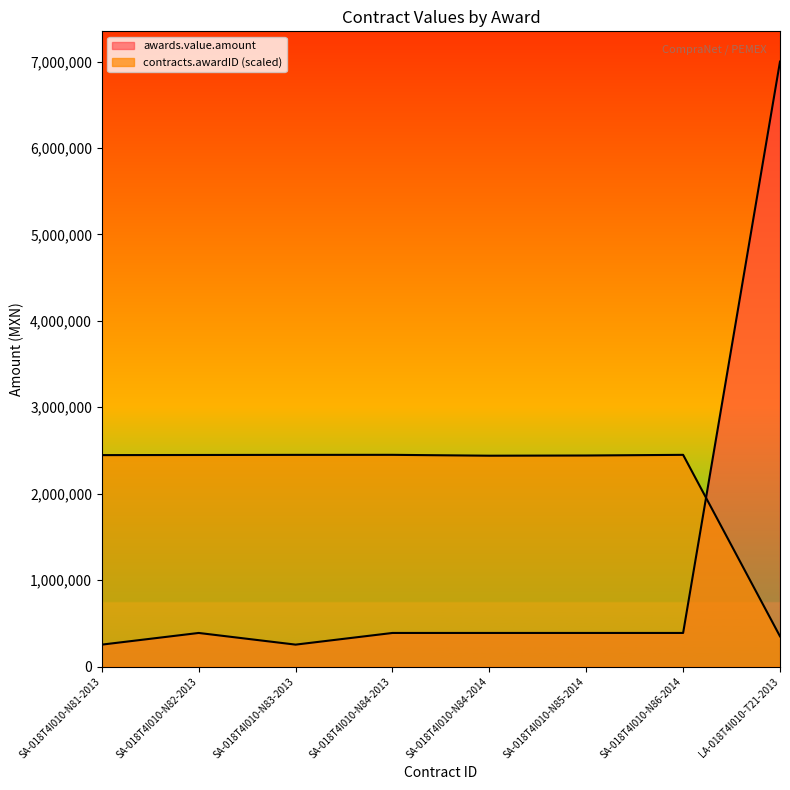

The value of awards.value.amount at SA-018T4I010-N82-2013 is 255751.9. True or false?

False